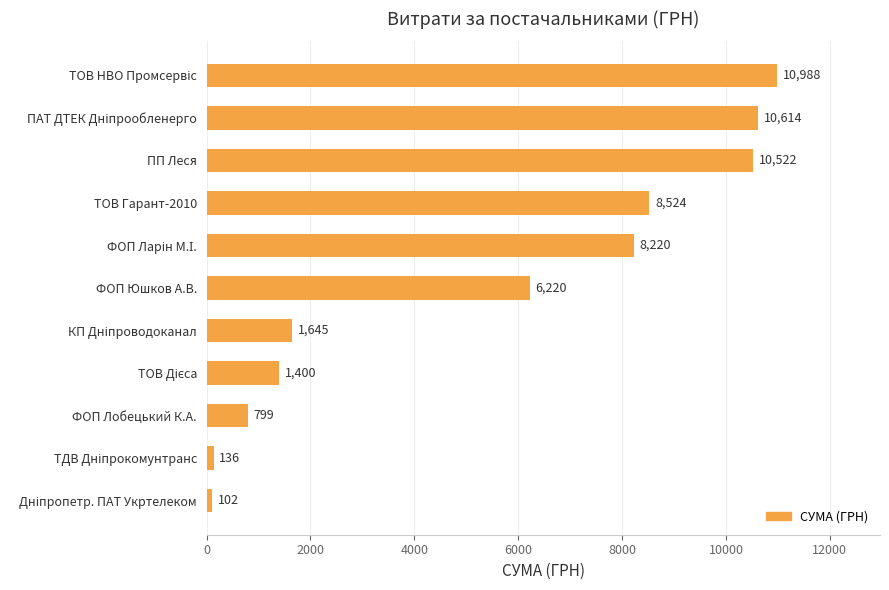

Where is the data nearest to the value 5544?

ФОП Юшков А.В.